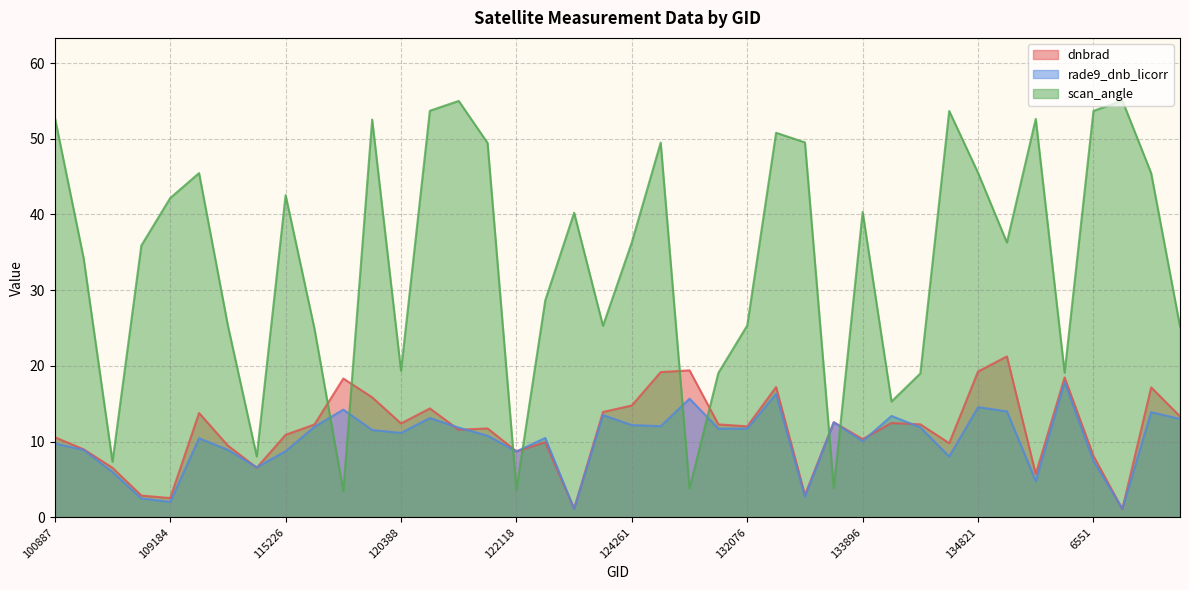

Does the chart display data point markers on the line(s)?

No